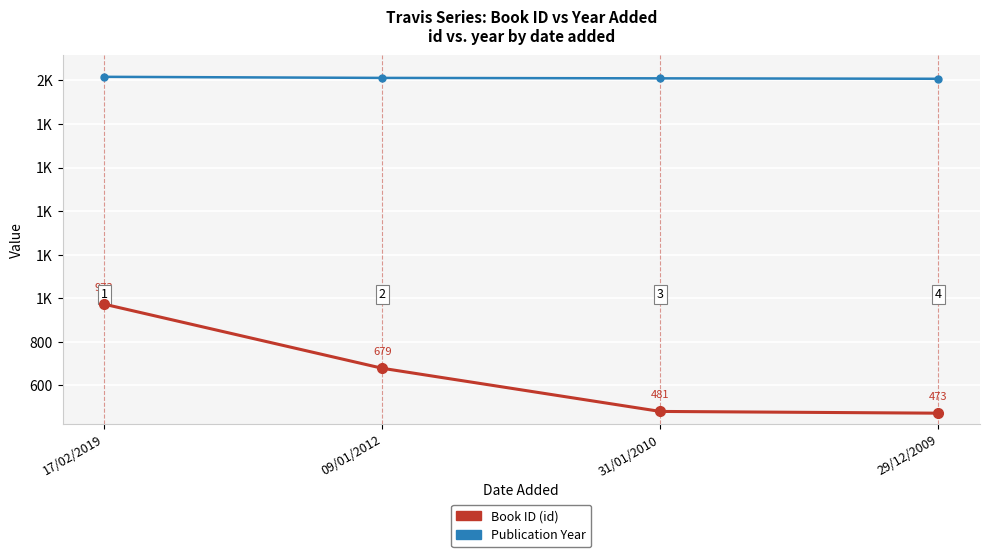

What is the maximum value shown in the chart?

2016